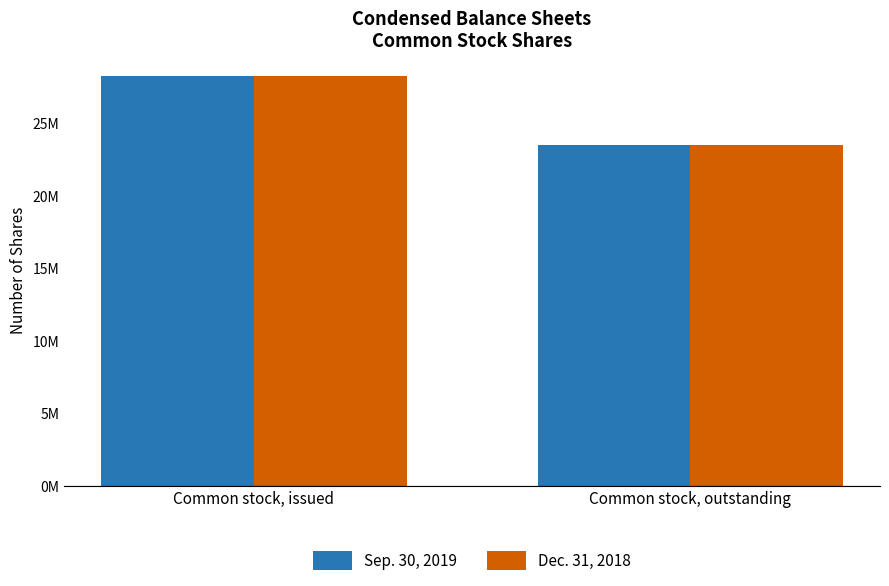

Reading left to right, what are all the values shown in this chart?

Sep. 30, 2019: Common stock, issued=28288285	Common stock, outstanding=23471999
Dec. 31, 2018: Common stock, issued=28288285	Common stock, outstanding=23471999